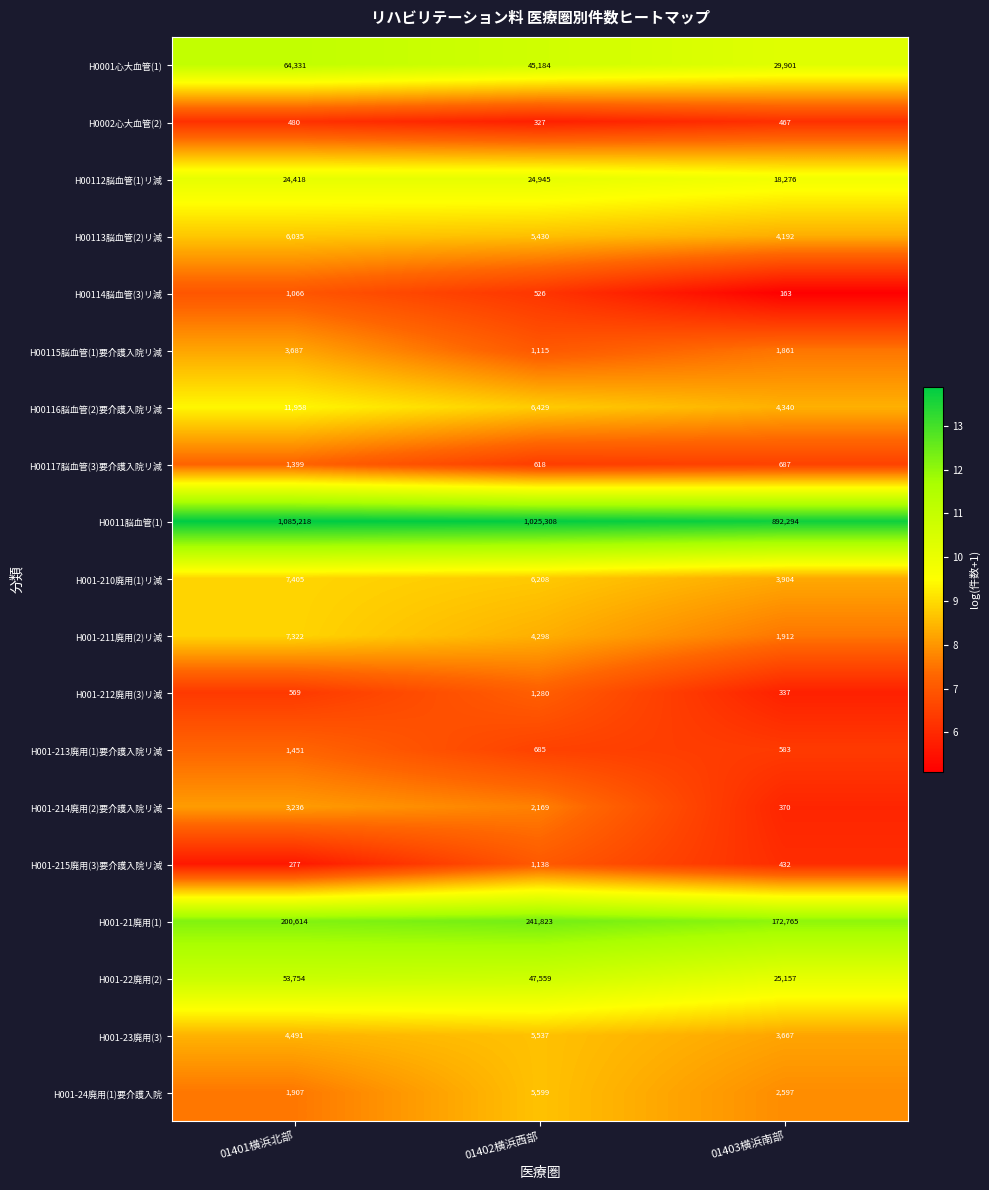

Between 01401横浜北部 and 01403横浜南部, which series saw the biggest shift?

H0011脳血管(1)